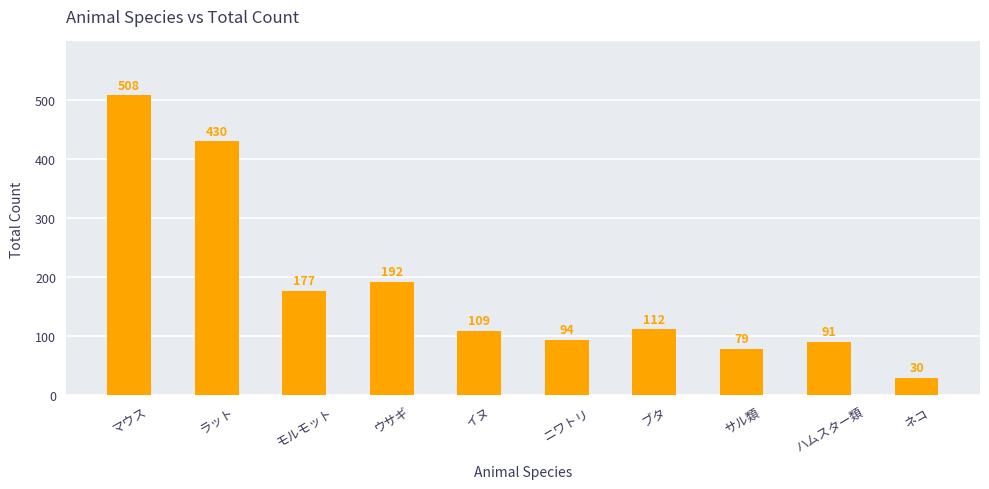

At which label does the data first exceed 112?

マウス